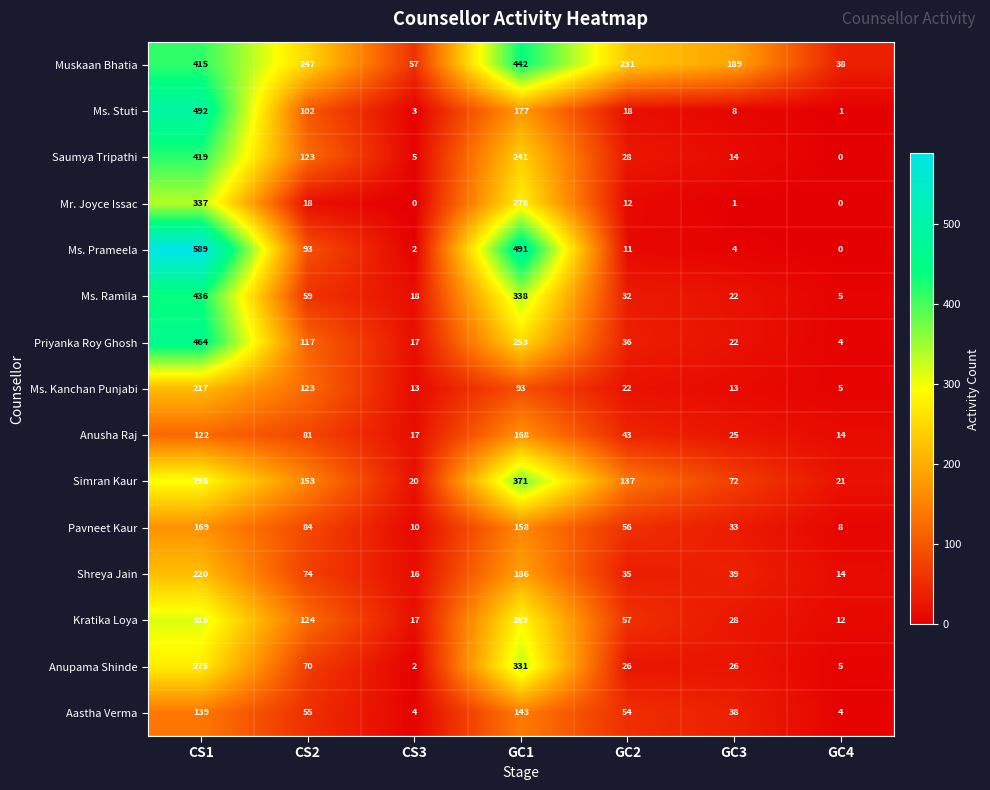

Which category has the highest value in the Ms. Kanchan Punjabi series?

CS1